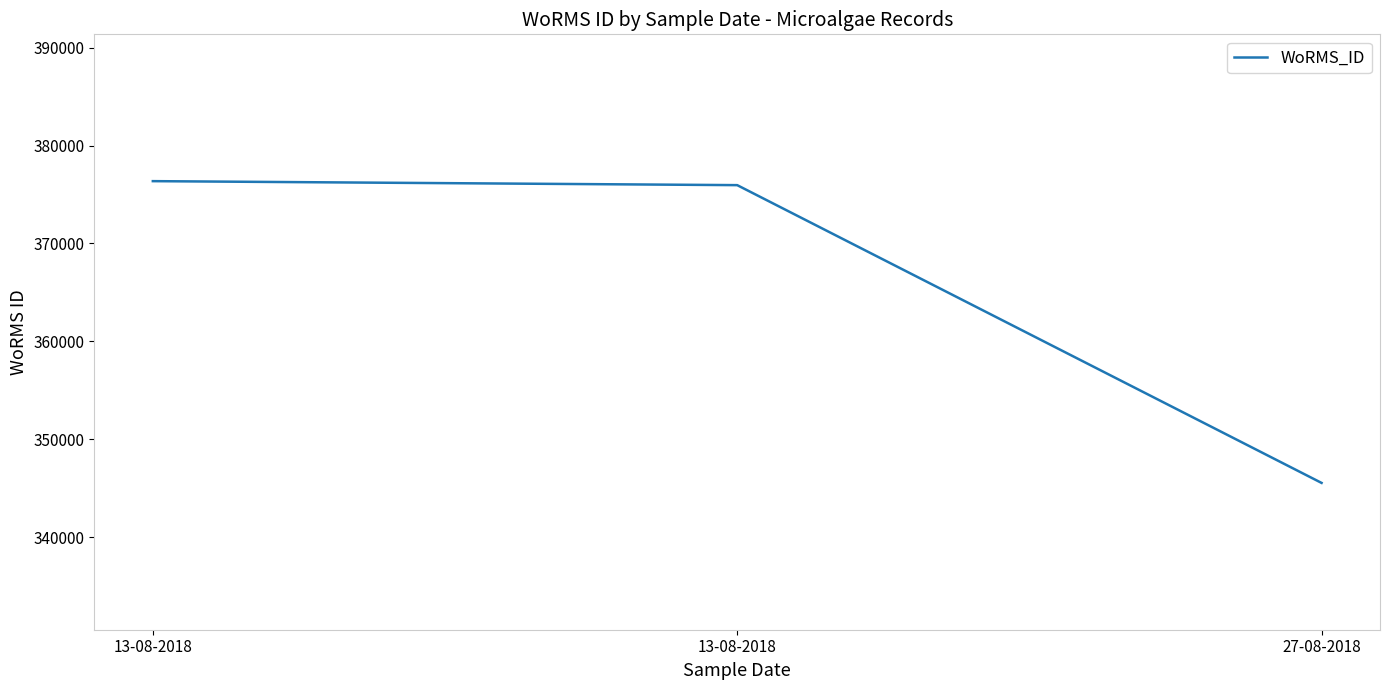

List the labels in order of value, smallest first.

27-08-2018, 13-08-2018, 13-08-2018